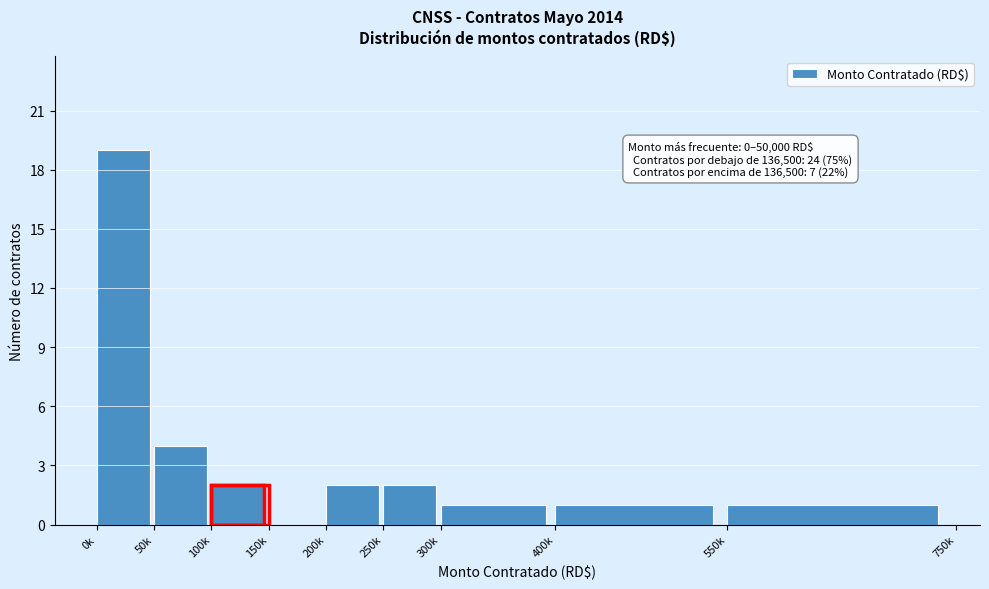

Reading right to left, what are all the values shown in this chart?

550k=1	400k=1	300k=1	250k=2	200k=2	150k=0	100k=2	50k=4	0k=19